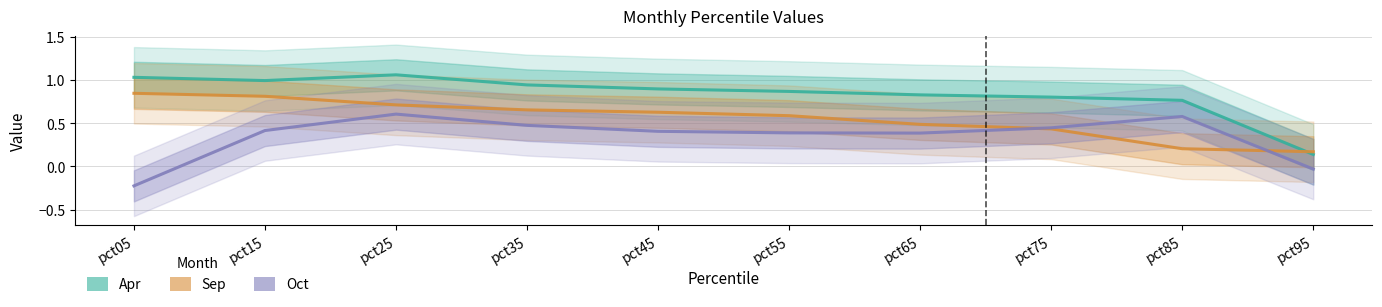

List the series in order of their peak value, highest first.

Apr, Sep, Oct